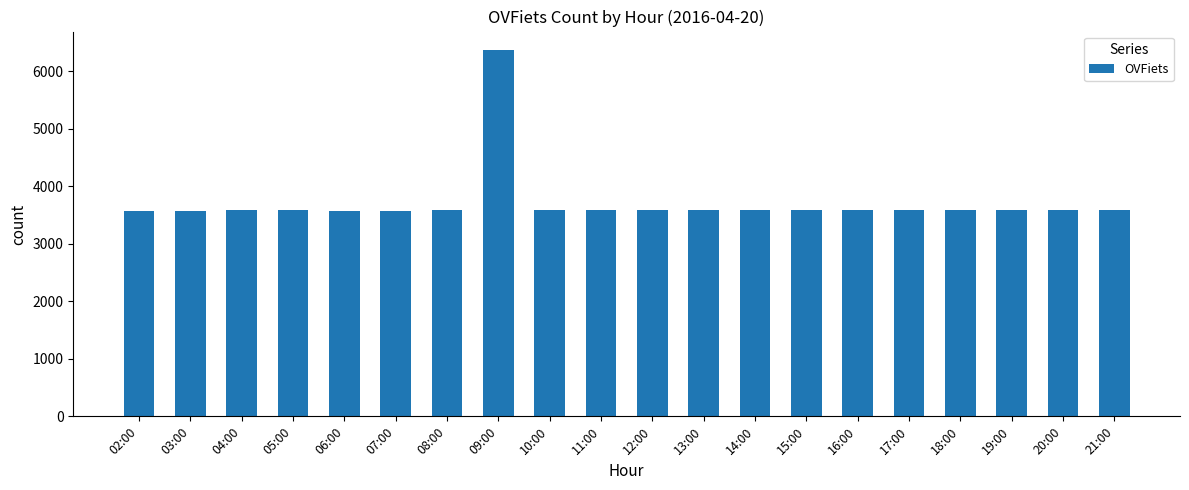

What is the sum of the values at 11:00 and 09:00?

9950